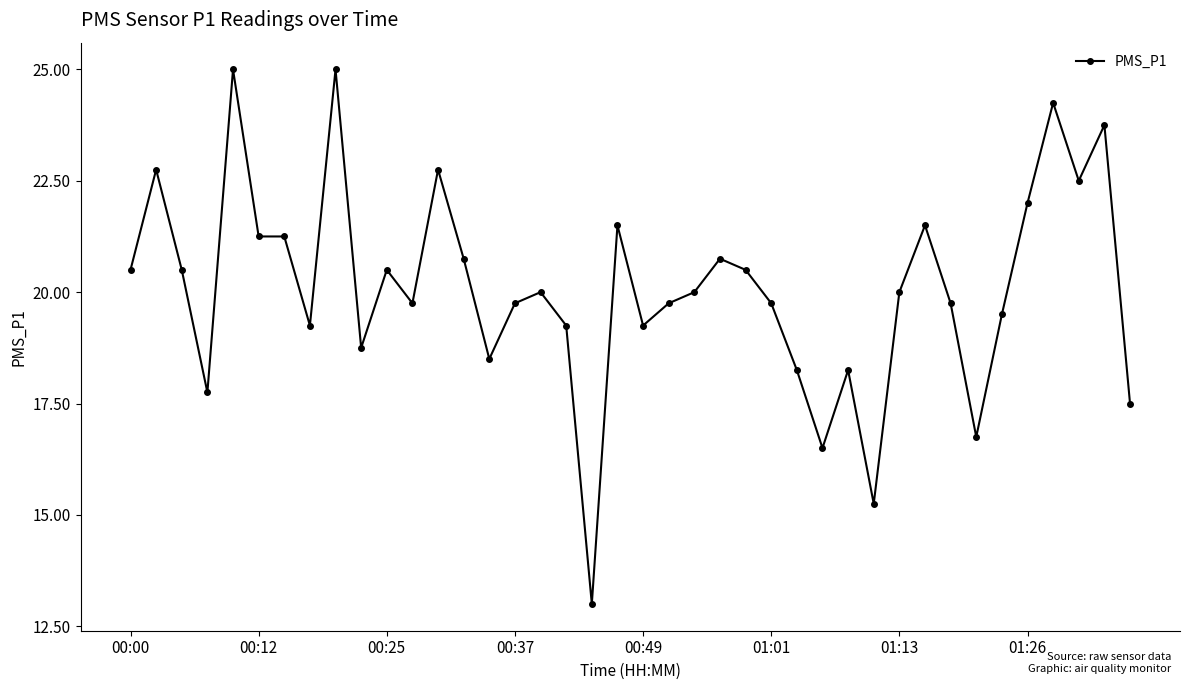

What is the greatest value displayed?

25.0